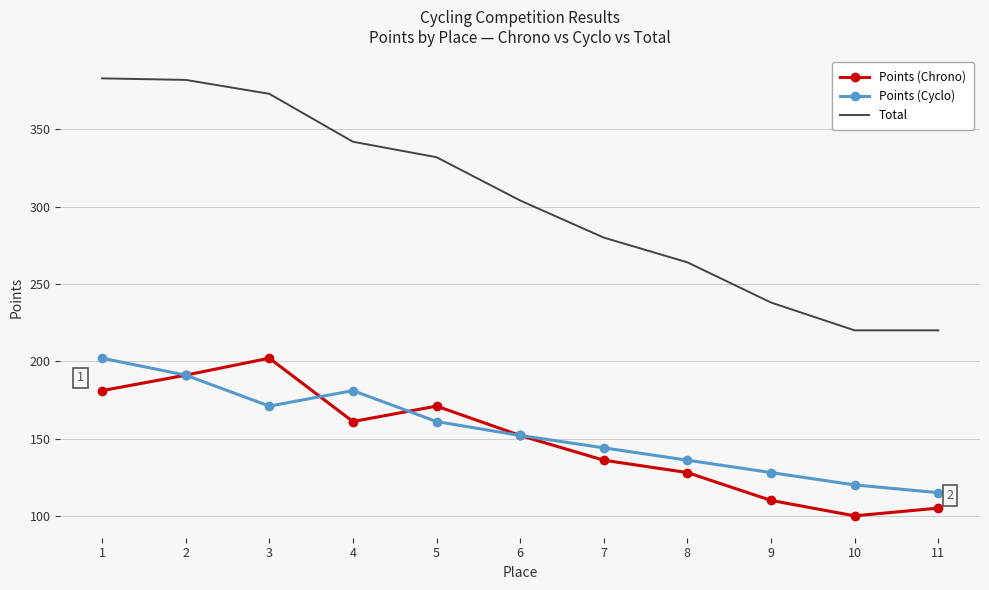

Rank the series at 10 from highest to lowest value.

Total, Points (Cyclo), Points (Chrono)